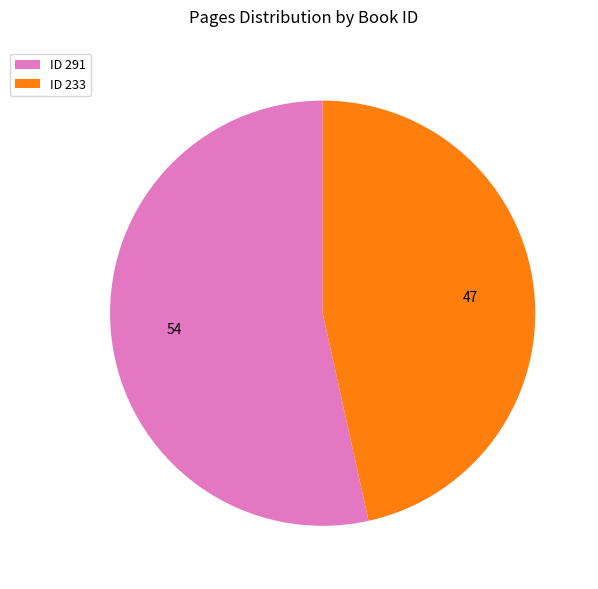

How many segments does this pie chart have?

2